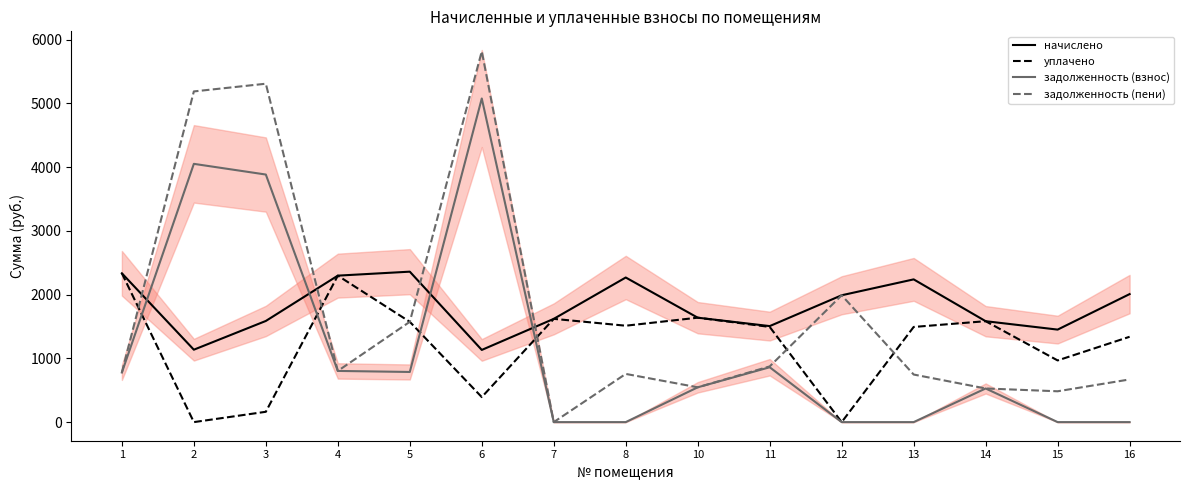

What is the value of the начислено point at the 4th from the left?

2298.6